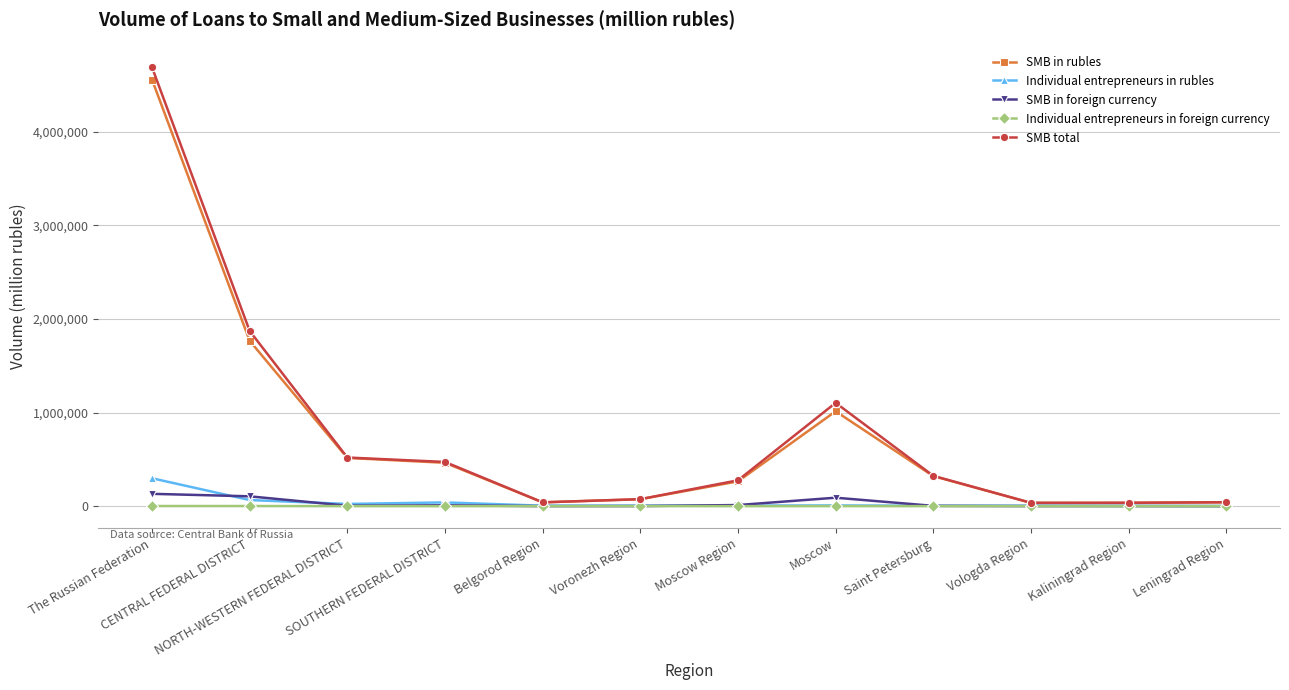

Which series has the largest range (max minus min)?

SMB total